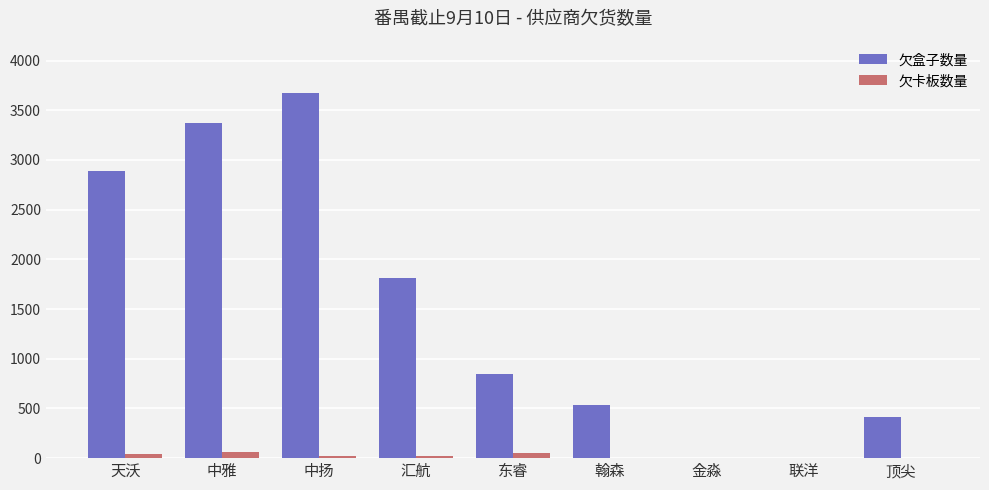

True or false: 欠盒子数量 has a value of 2456 at 汇航.

False